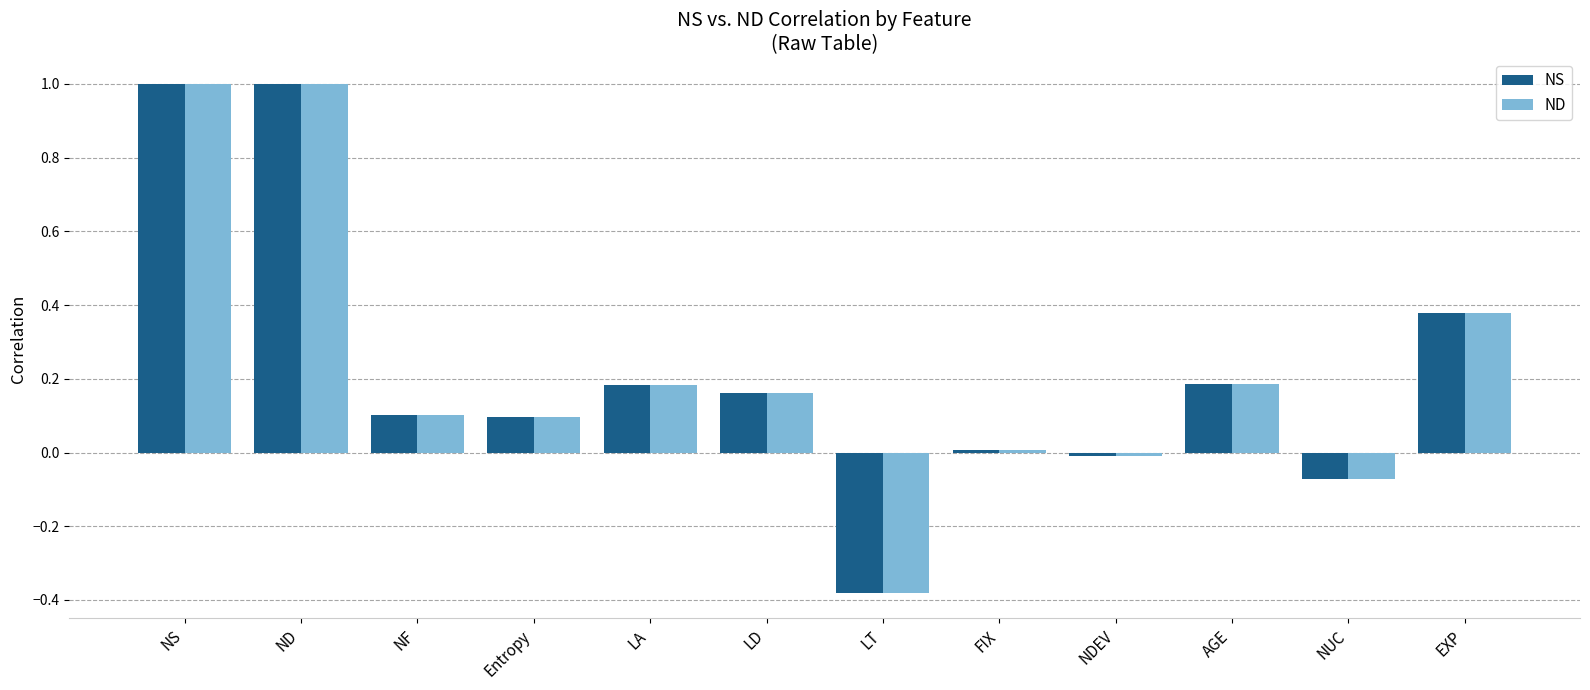

At which label does NS reach its minimum?

LT